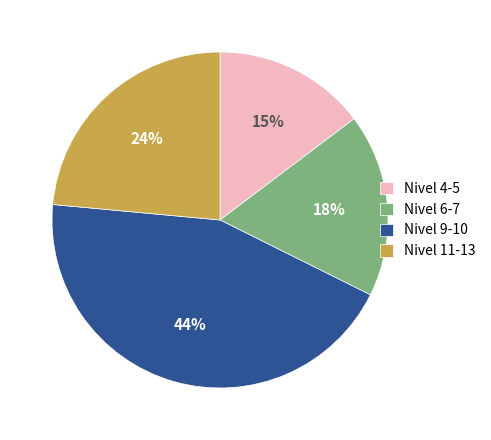

To the nearest percent, what percentage of the pie is Nivel 11-13?

24%